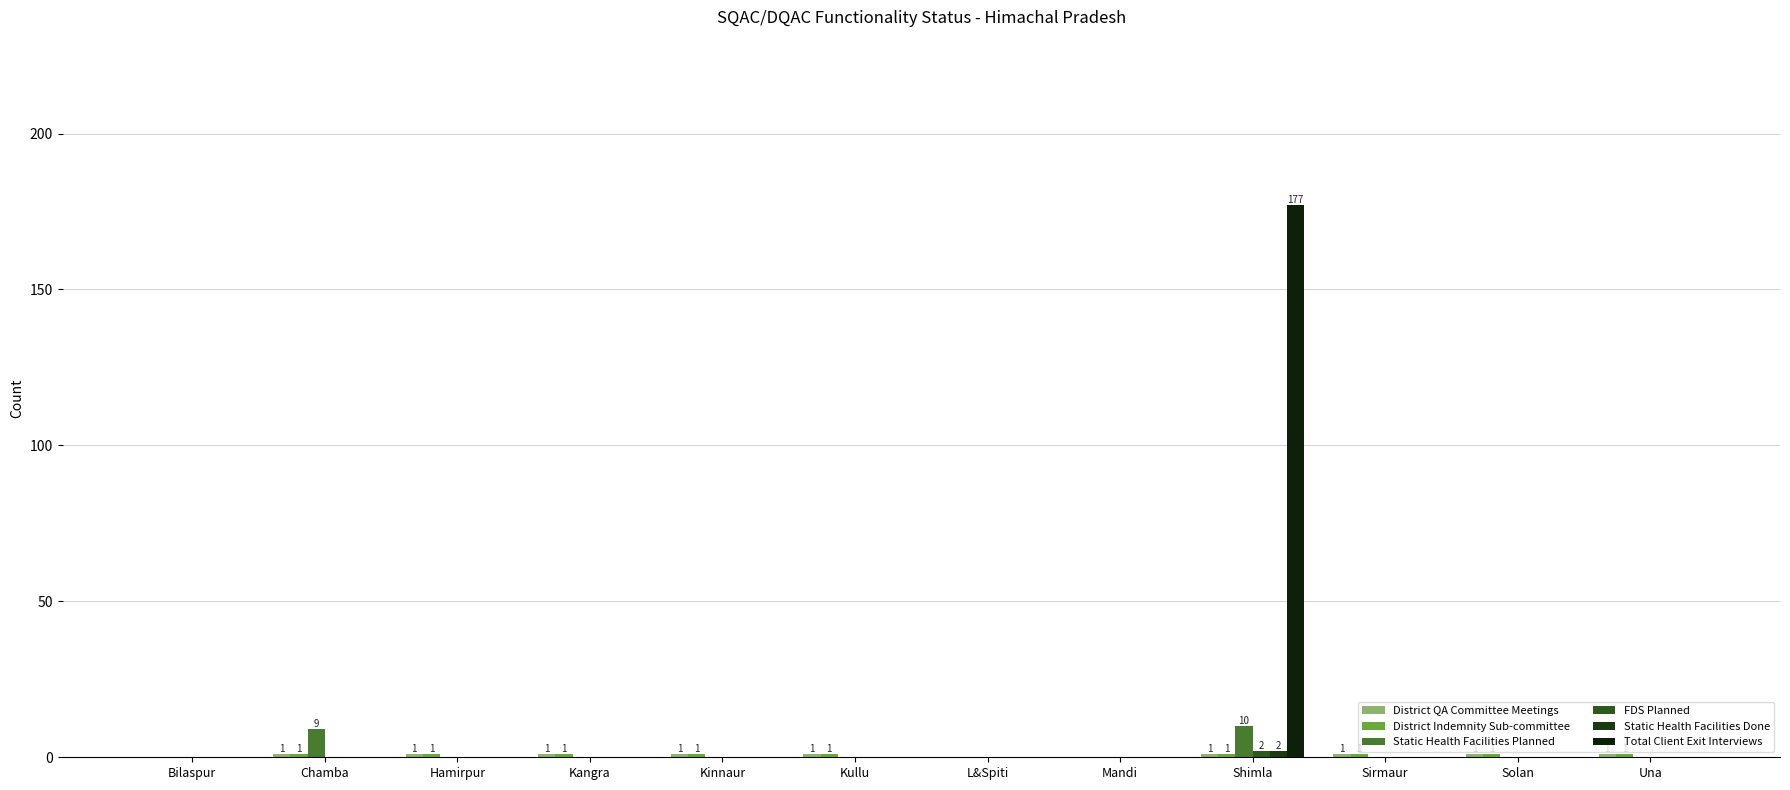

Count the Static Health Facilities Done values in the range 0 to 1.

11